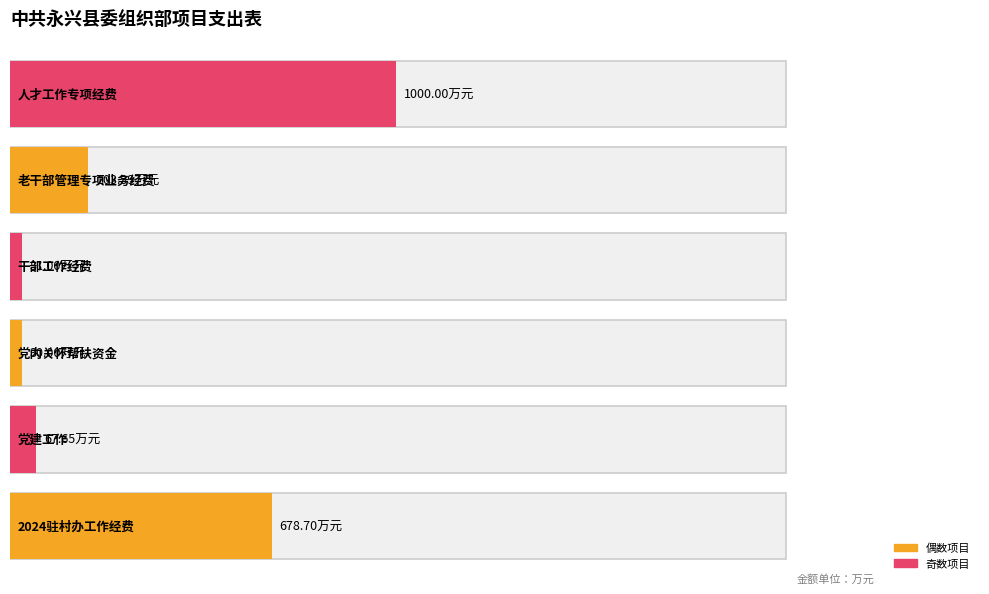

Reading left to right, extract all data points from this chart.

678.7	67.7	30.0	31.0	203.4	1000.0